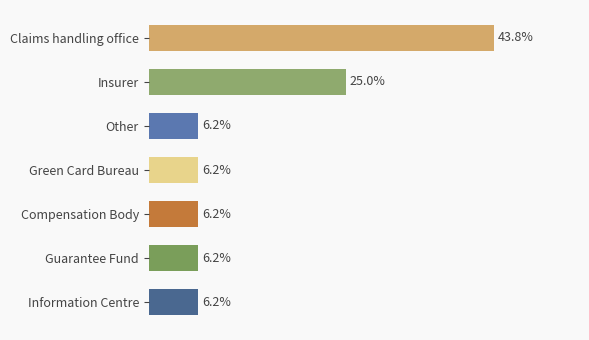

What is the label of the 2nd bar from the top?

Insurer